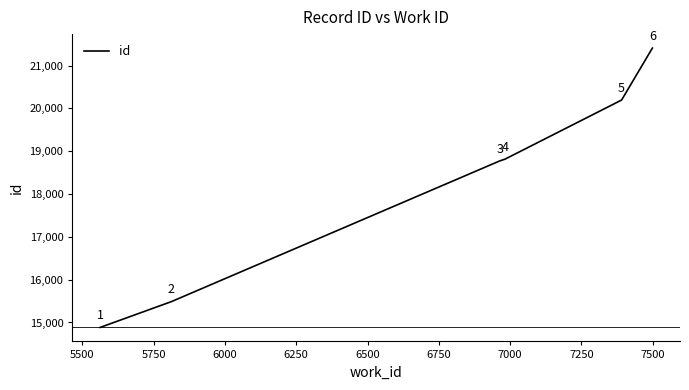

What is the sum of all values?

109567